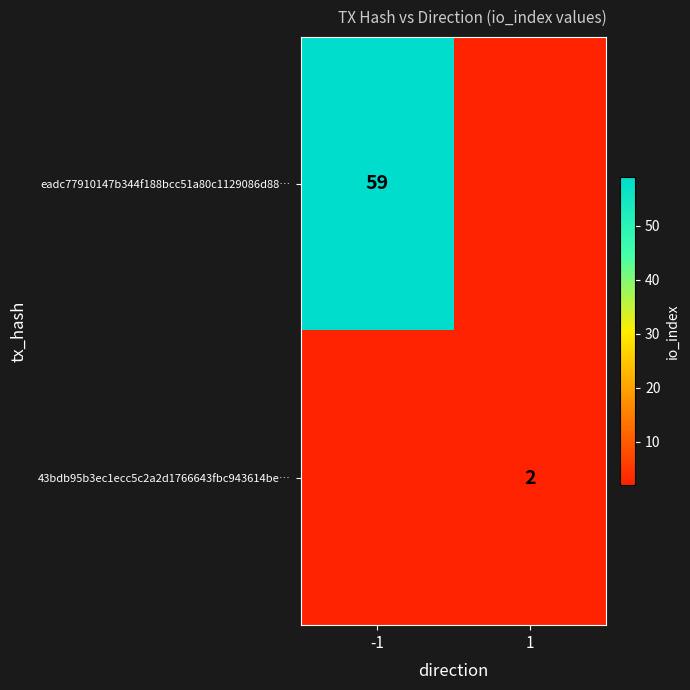

What is the total value across all series at -1?

59